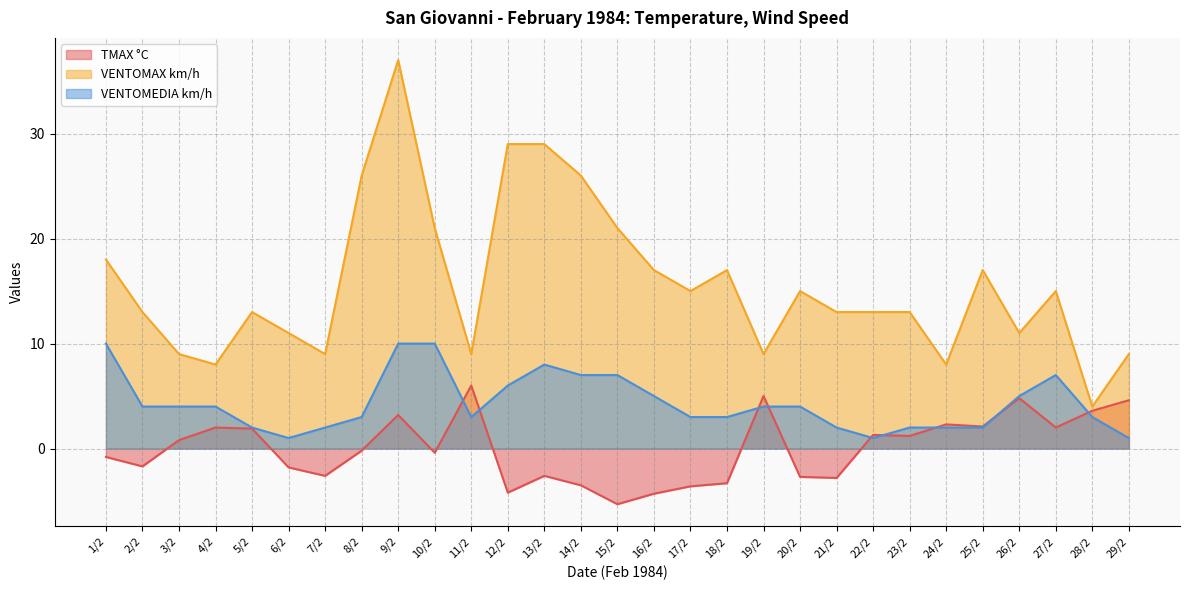

Which series has the largest range (max minus min)?

VENTOMAX km/h